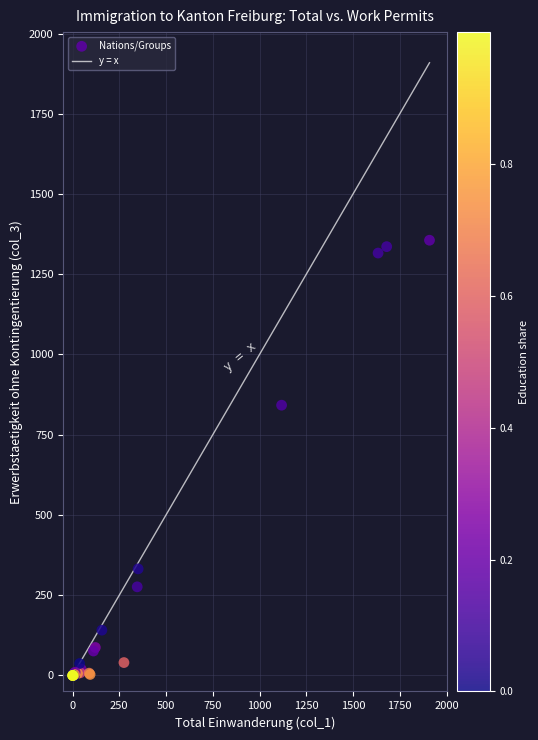

What Y value in the scatter plot is closest to 678?

842